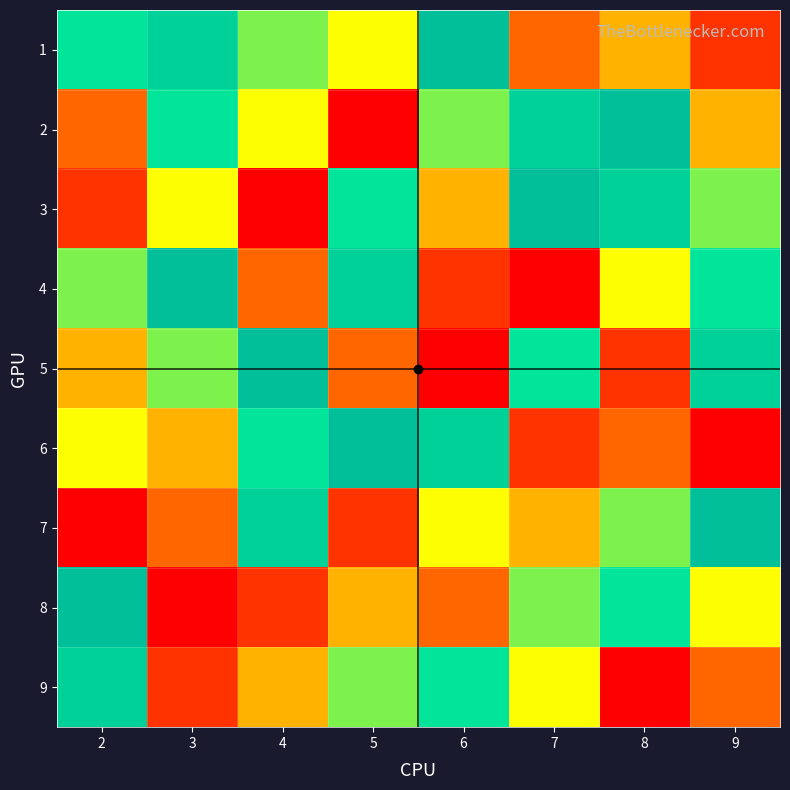

Between 3 and 9, which is larger?

3